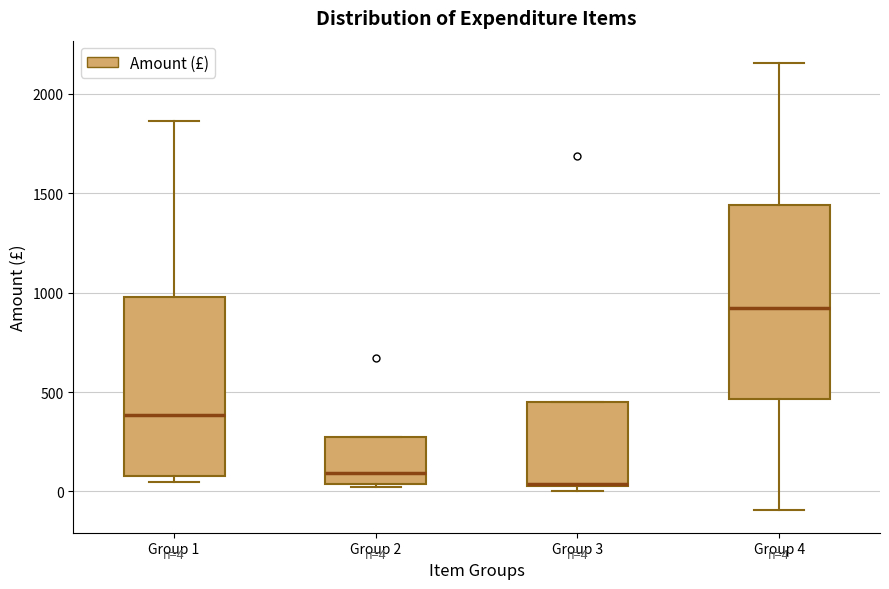

Which box's median line is the highest?

Group 4